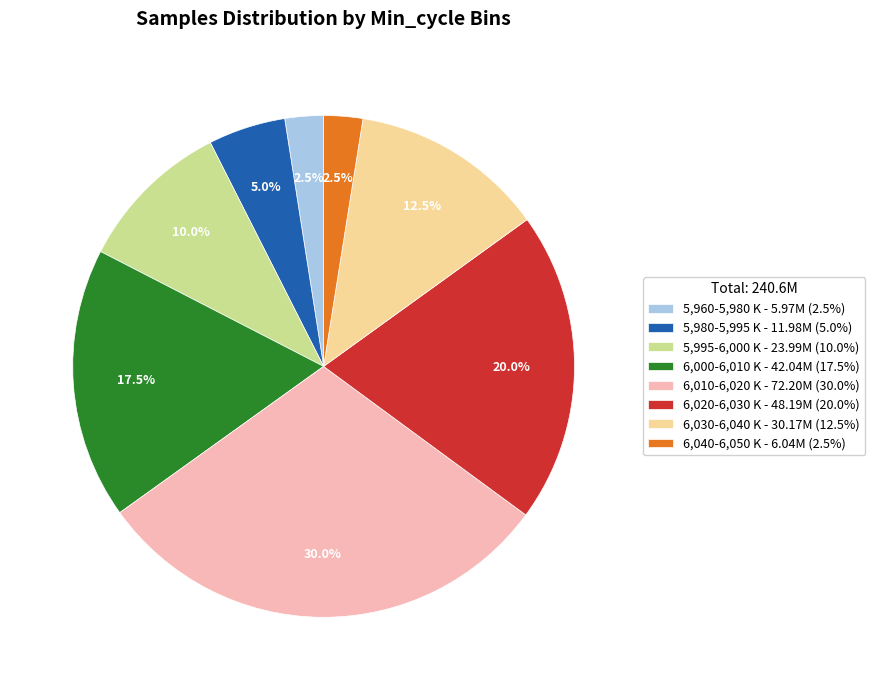

What percentage is NOT represented by 6,030-6,040 K - 30.17M (12.5%)?

87.5%